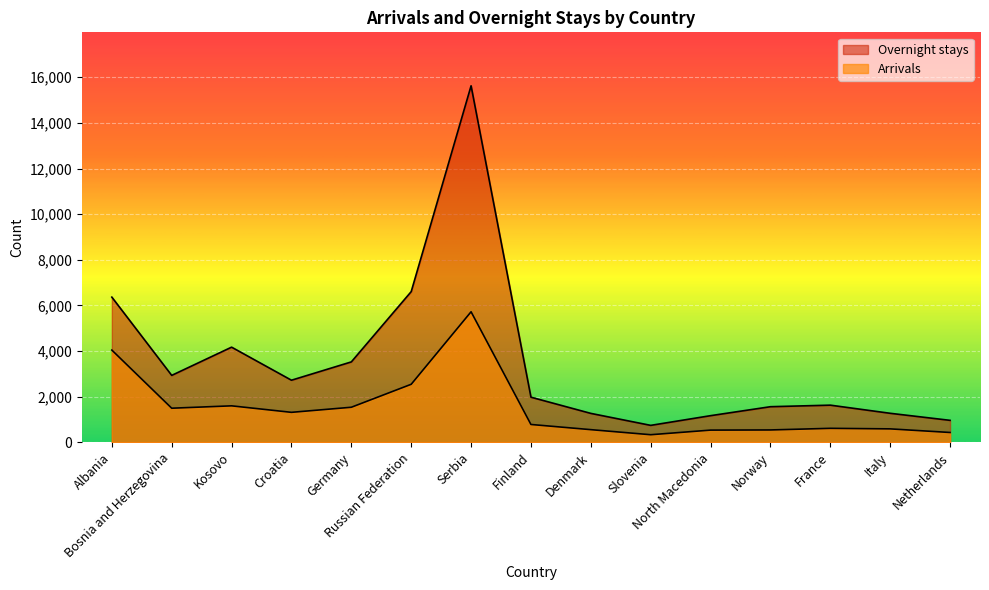

What is the highest value of the Overnight stays series?

15625